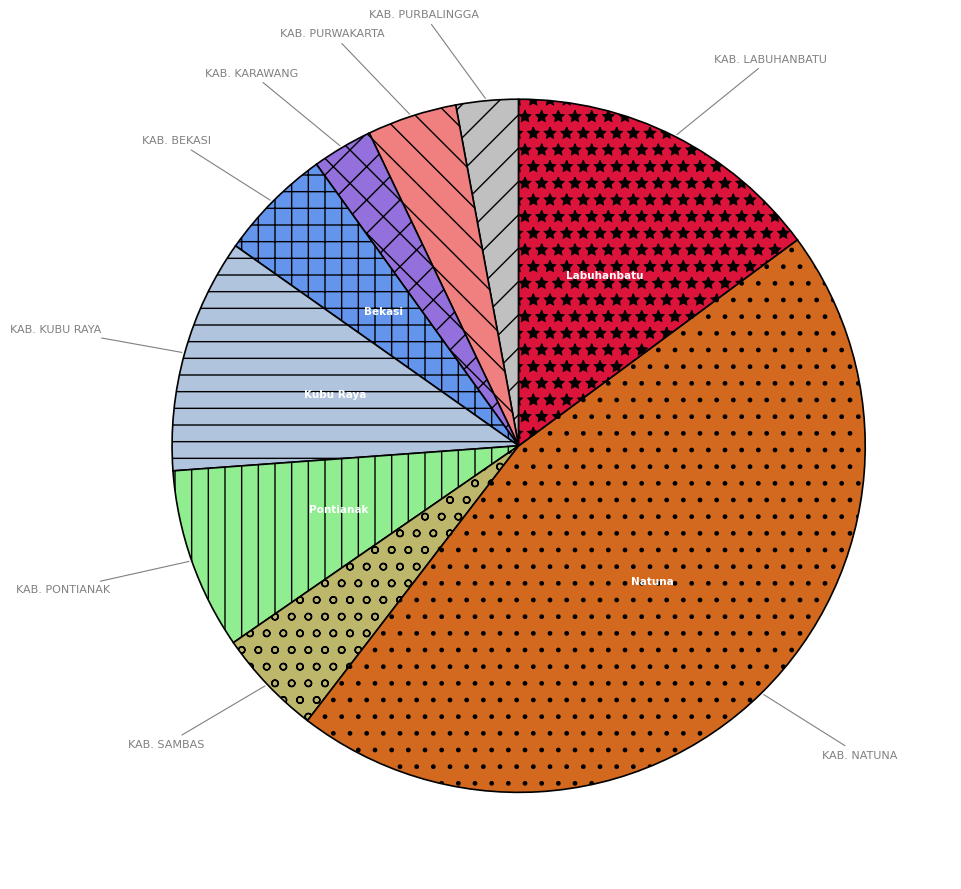

Combined, do KAB. SAMBAS and KAB. BEKASI account for over 50%?

No